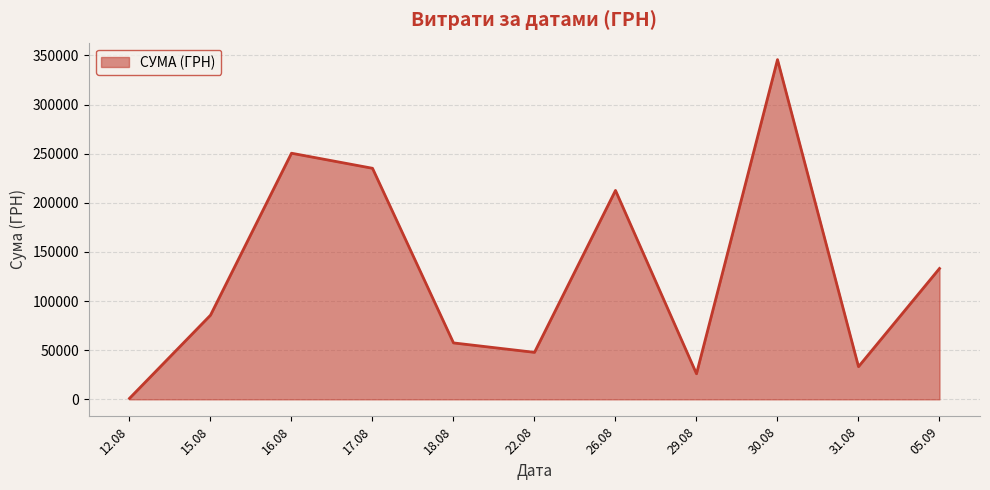

Rank the categories by value from highest to lowest.

30.08, 16.08, 17.08, 26.08, 05.09, 15.08, 18.08, 22.08, 31.08, 29.08, 12.08